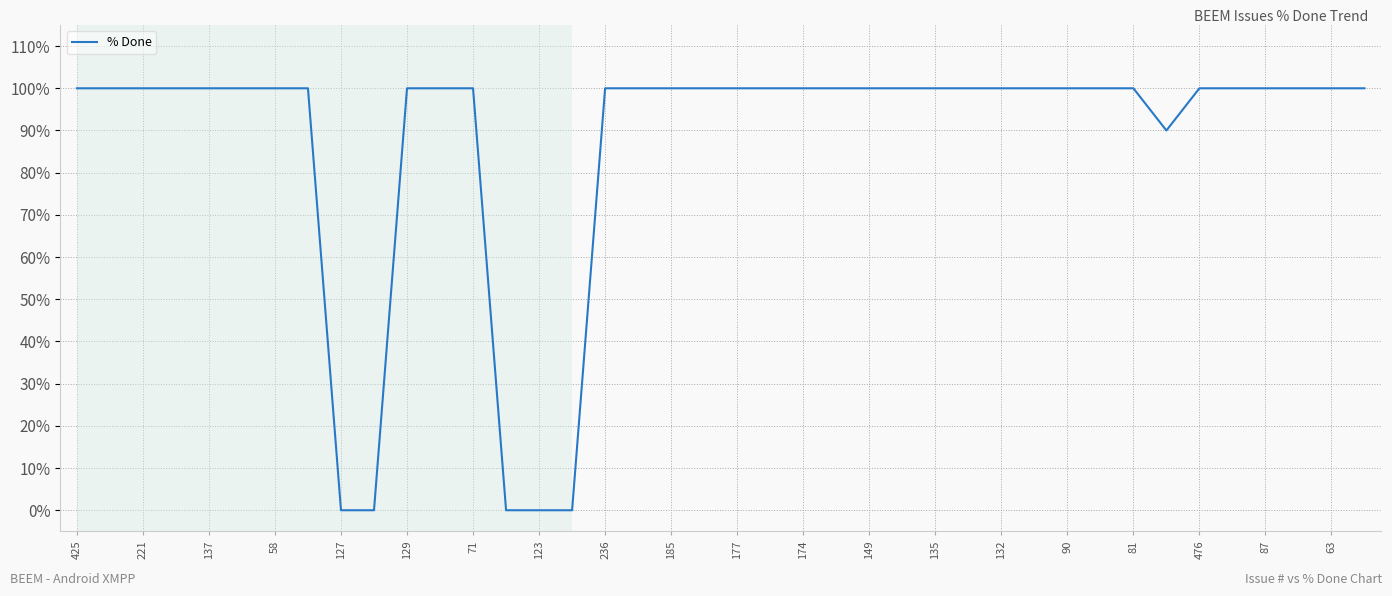

What is the greatest value displayed?

100